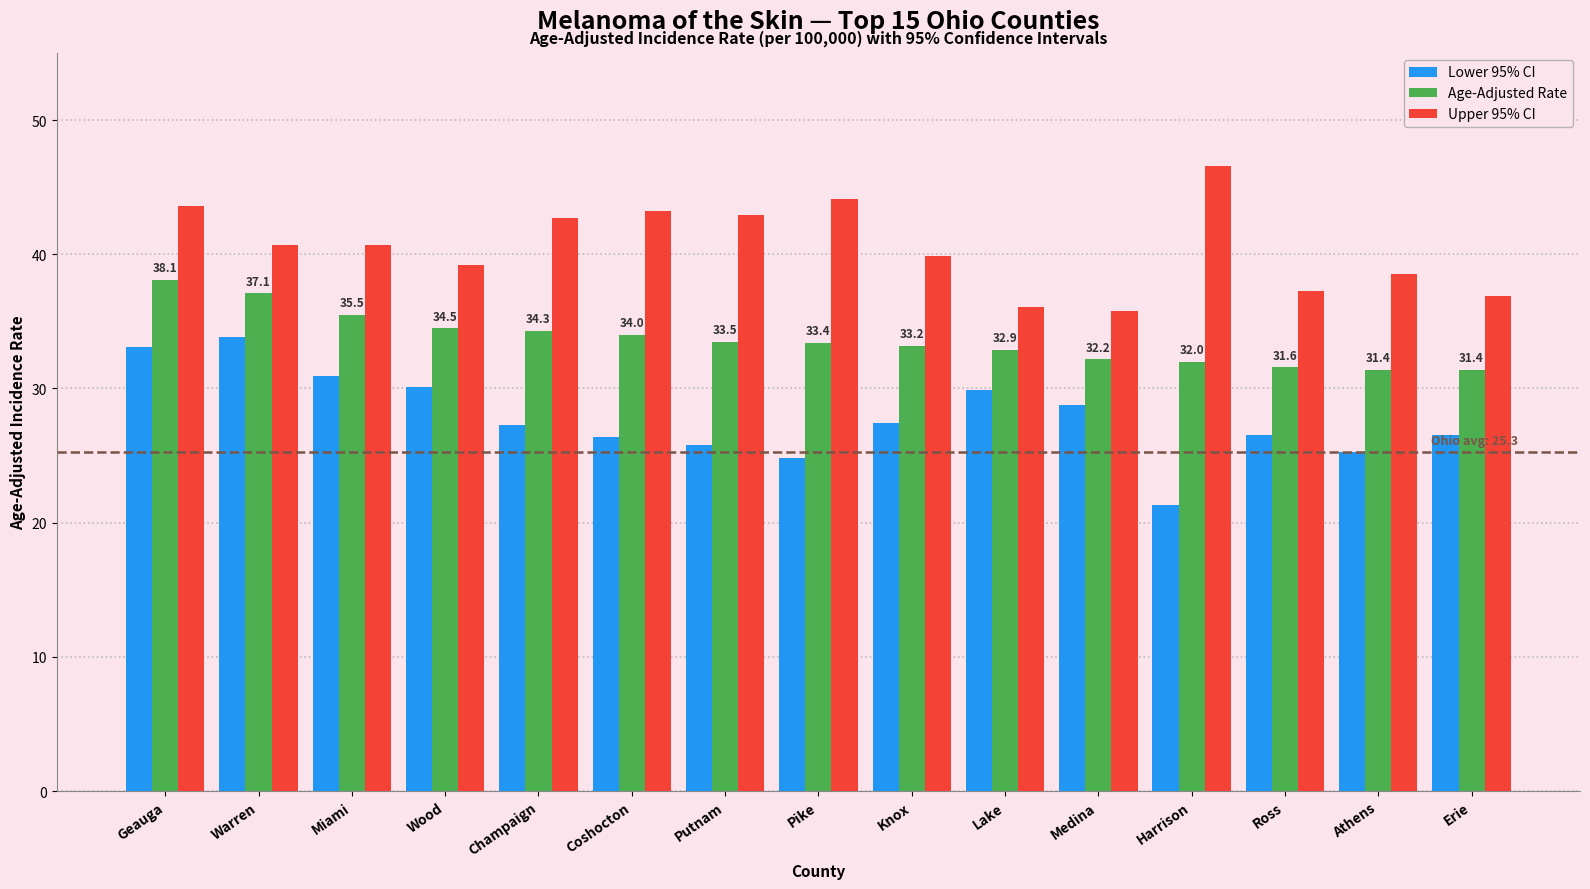

How many categories are shown in the chart?

15